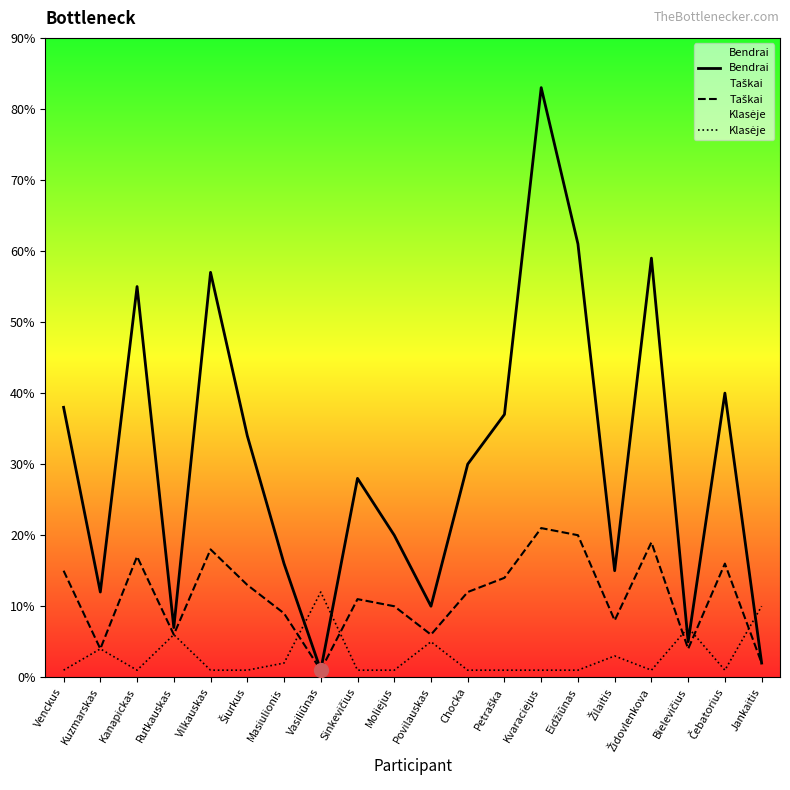

Which series has the widest spread of values?

Bendrai